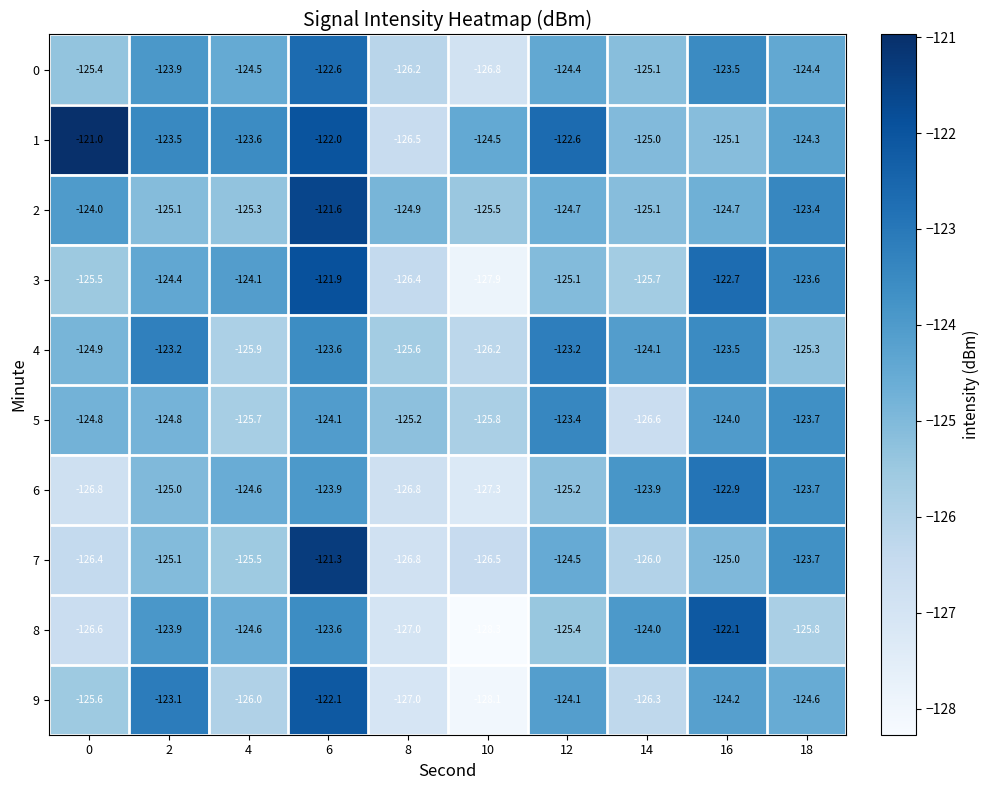

What is the minimum value shown in the chart?

-128.3